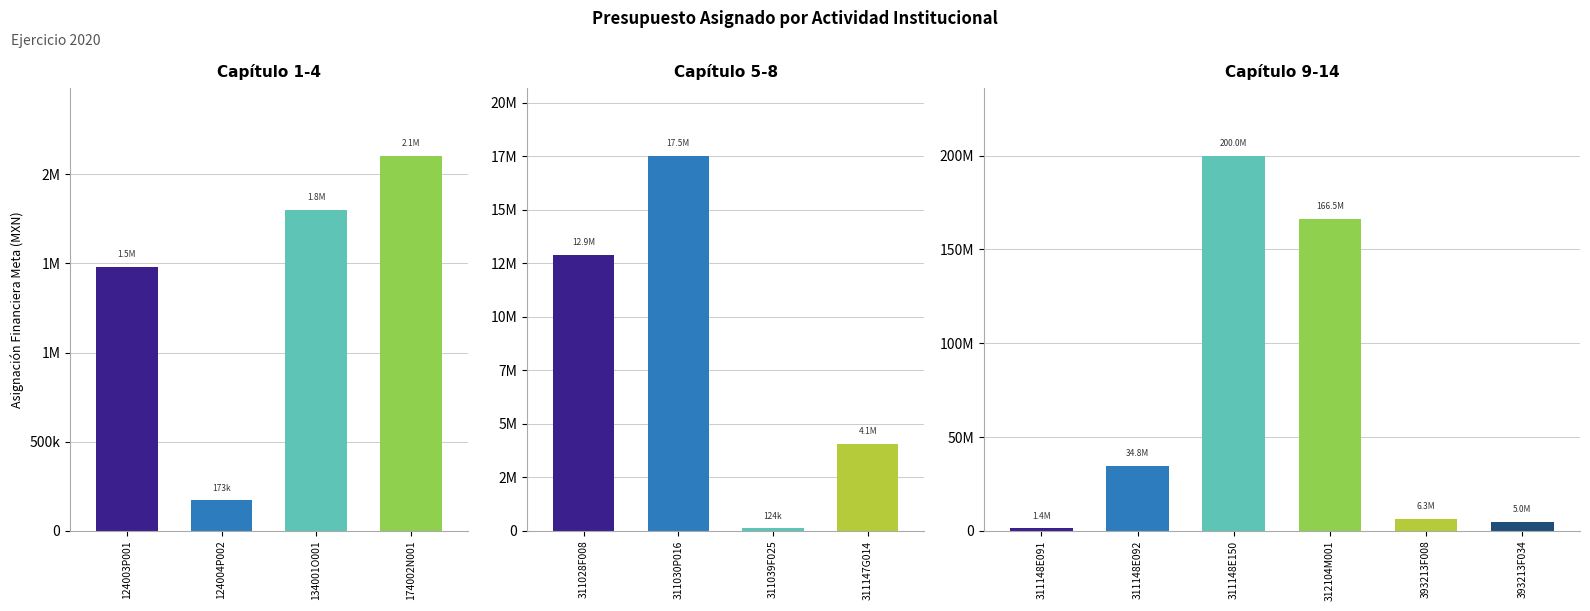

Reading left to right, list all the values displayed in this chart.

124003P001=1481545	124004P002=172847	134001O001=1802542	174002N001=2104762	311028F008=12910195	311030P016=17534404	311039F025=124000	311147G014=4077771	311148E091=1406629	311148E092=34805165	311148E150=200000000	312104M001=166460039	393213F008=6349469	393213F034=5000000